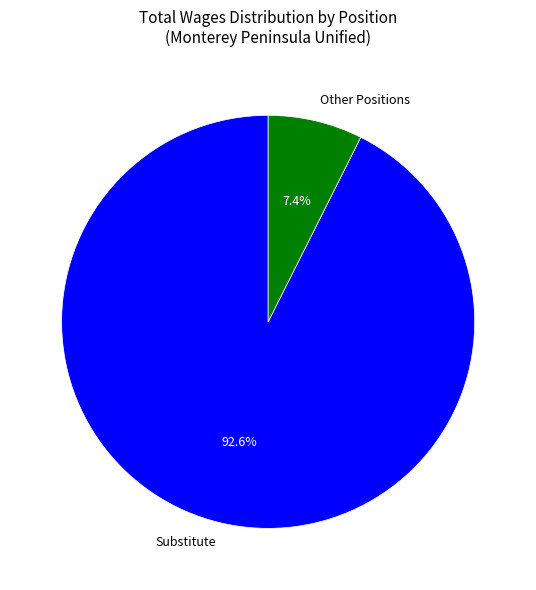

Which slice is the largest?

Substitute